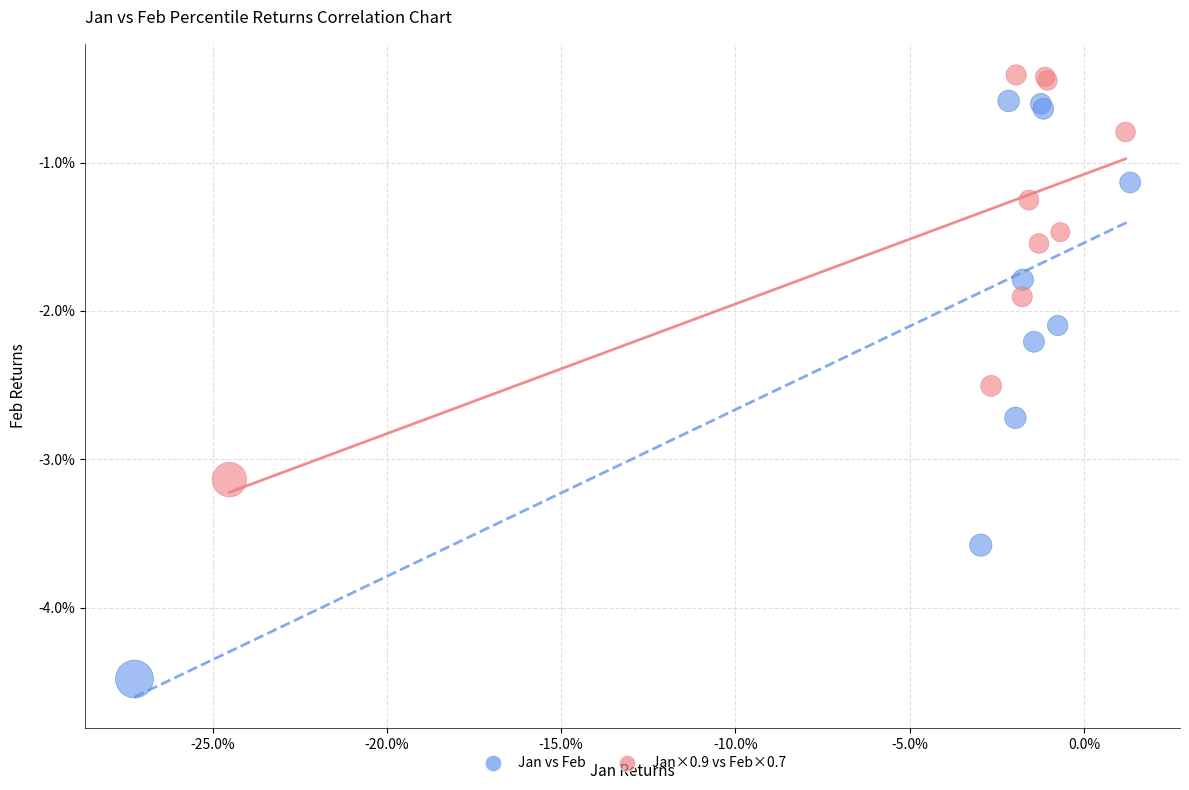

Which series has the widest spread of Y values?

Jan vs Feb